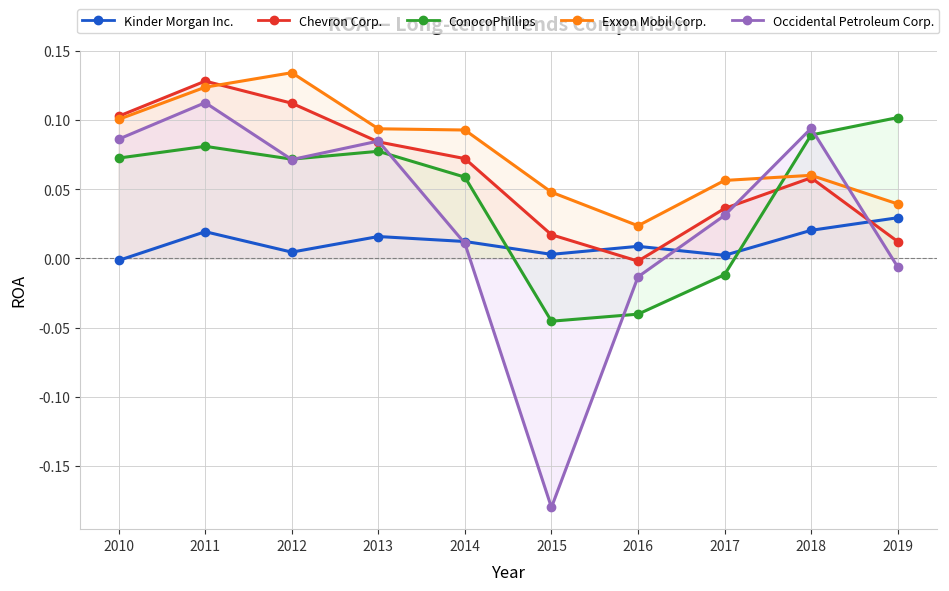

Between 2012 and 2018, which is larger?

2018